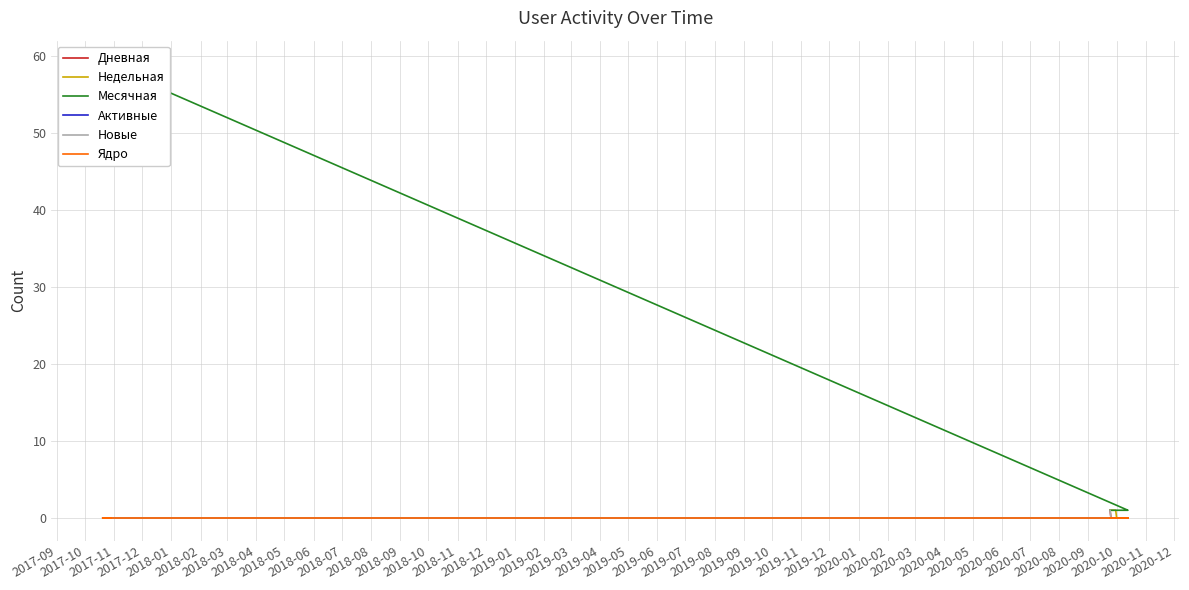

Is it true that Новые equals 0 at 2017-10?

True